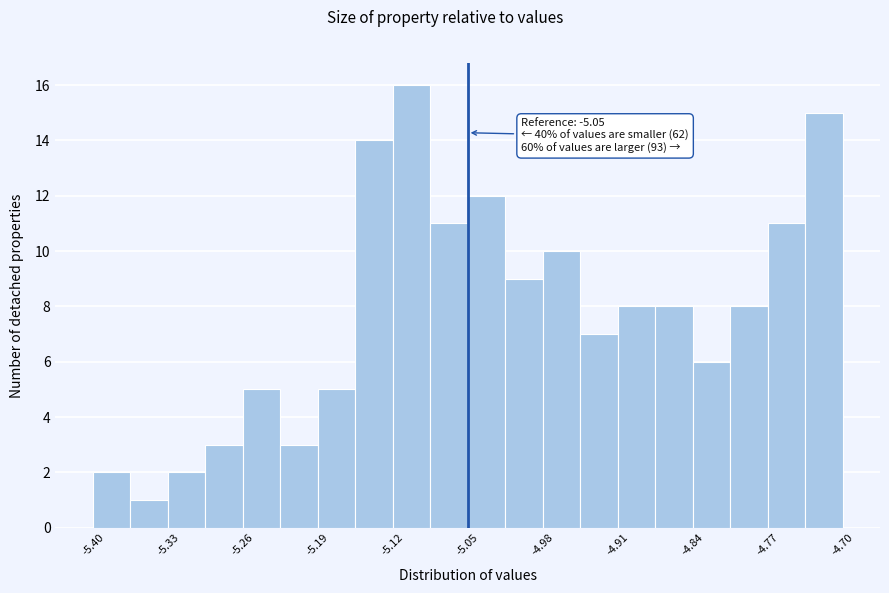

Around what value on the x-axis is the tallest bar? Give the approximate position of its centre, as read against the axis.

-5.10